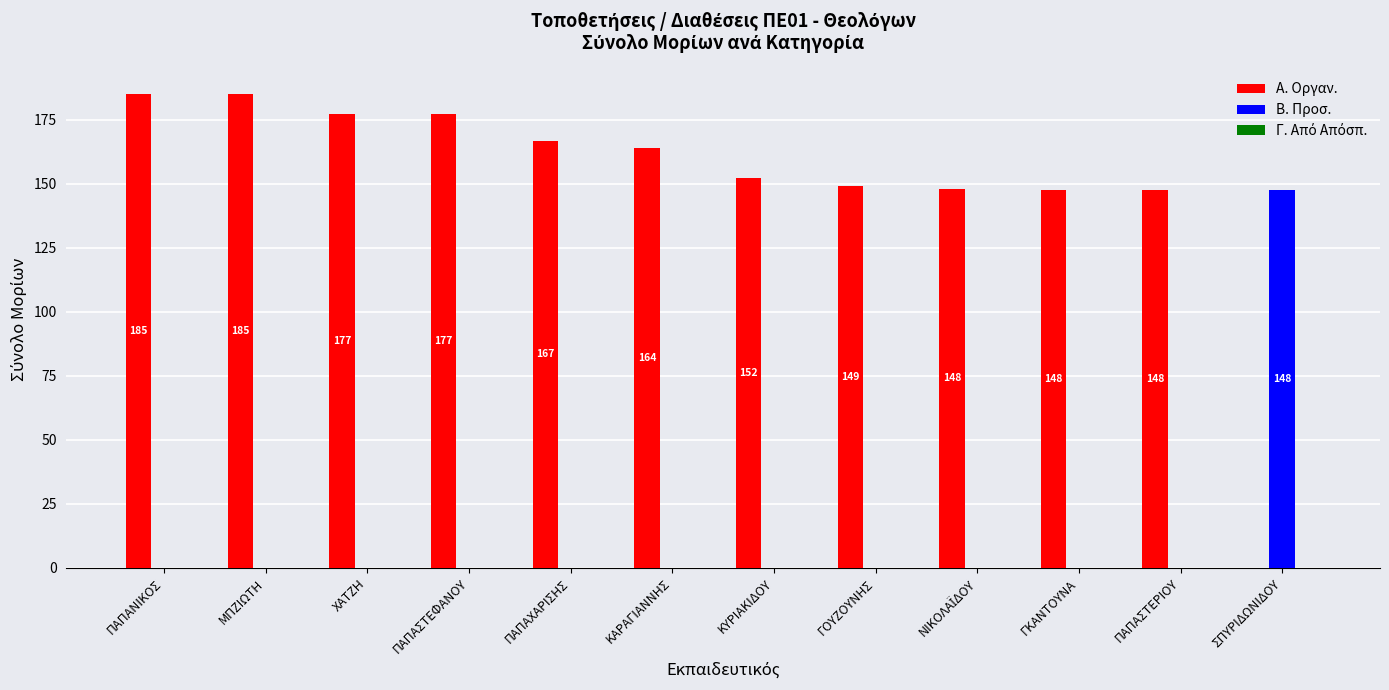

Does the chart contain stacked bars?

No